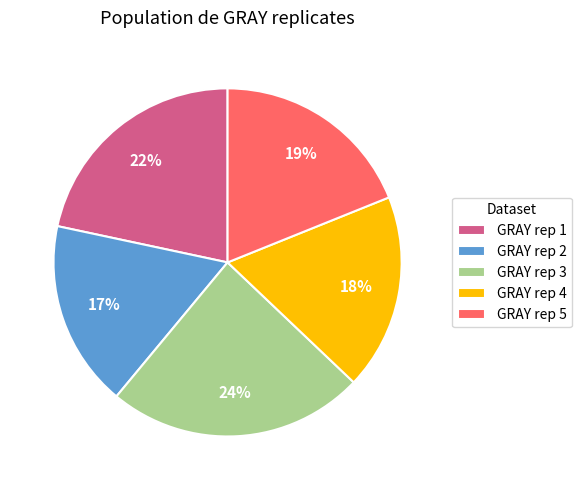

Approximately how many times larger is the value at GRAY rep 2 compared to GRAY rep 3?

0.7